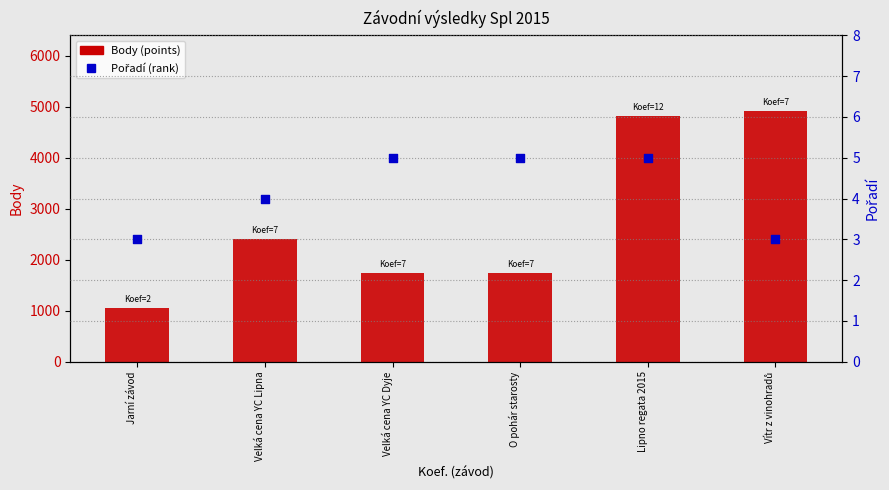

What is the total value across all series at Lipno regata 2015?

4829